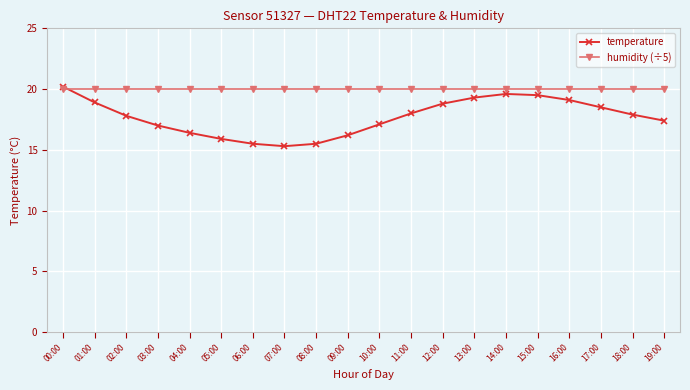

What is the label of the 9th point from the left?

08:00